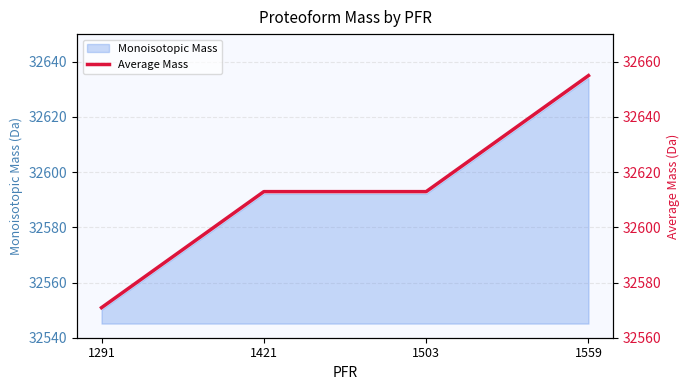

List the labels in order of value, smallest first.

1291, 1421, 1503, 1559